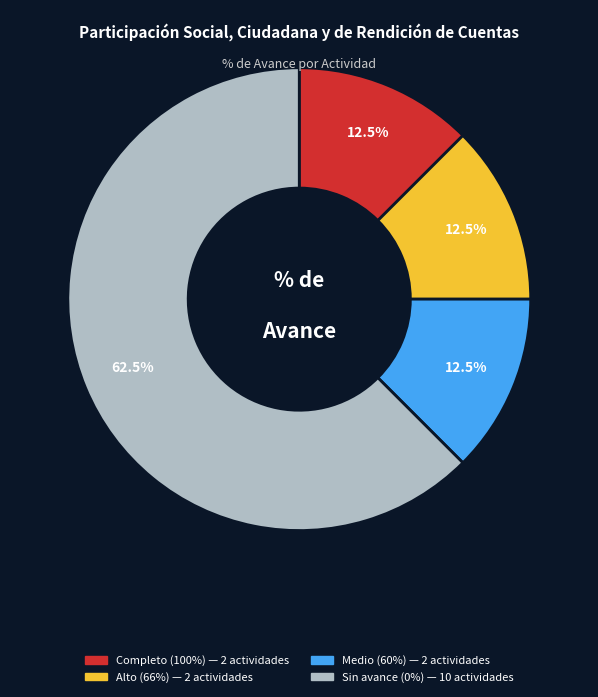

Count the number of slices in the pie.

4